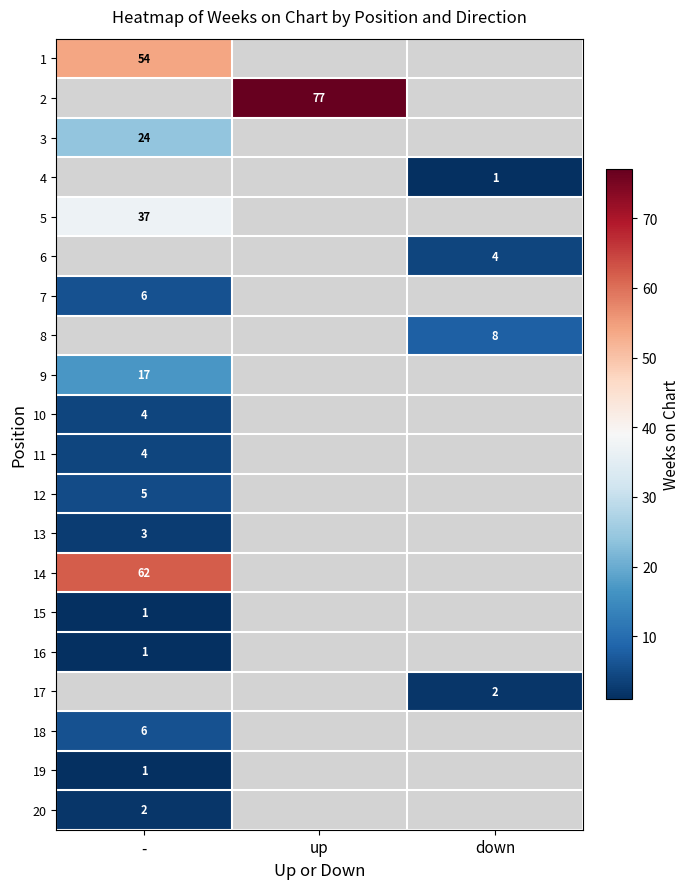

The value of 14 at - is 34. True or false?

False